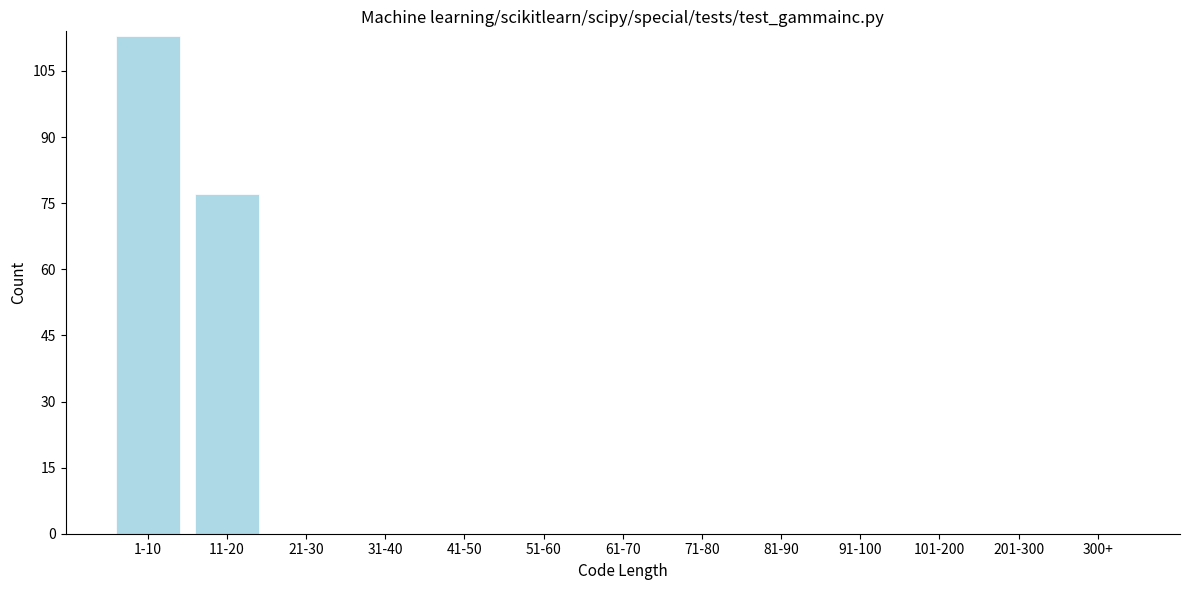

Reading left to right, extract all data points from this chart.

1-10=113	11-20=77	21-30=0	31-40=0	41-50=0	51-60=0	61-70=0	71-80=0	81-90=0	91-100=0	101-200=0	201-300=0	300+=0